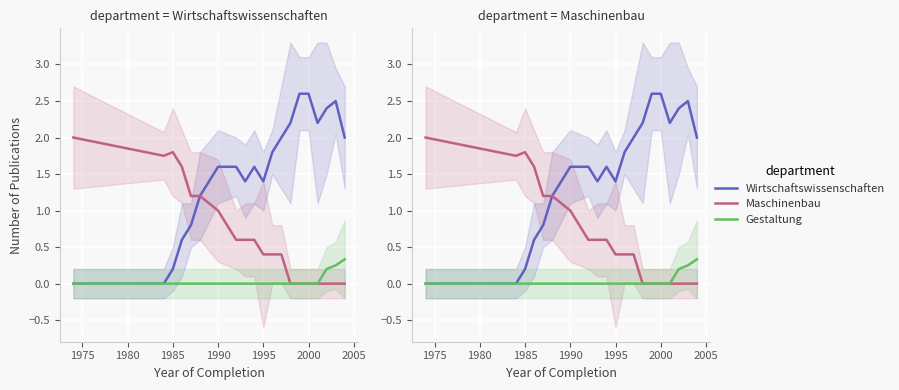

Rank the series by their maximum value, from highest to lowest.

Wirtschaftswissenschaften, Maschinenbau, Gestaltung